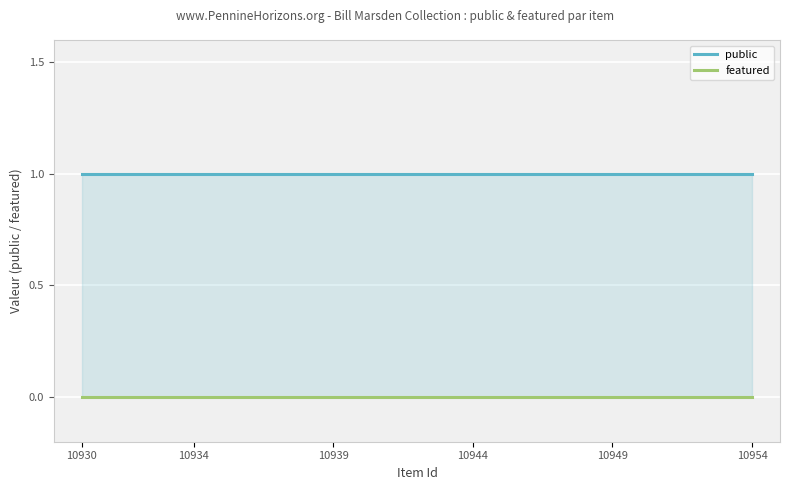

At which label does featured reach its minimum?

10930